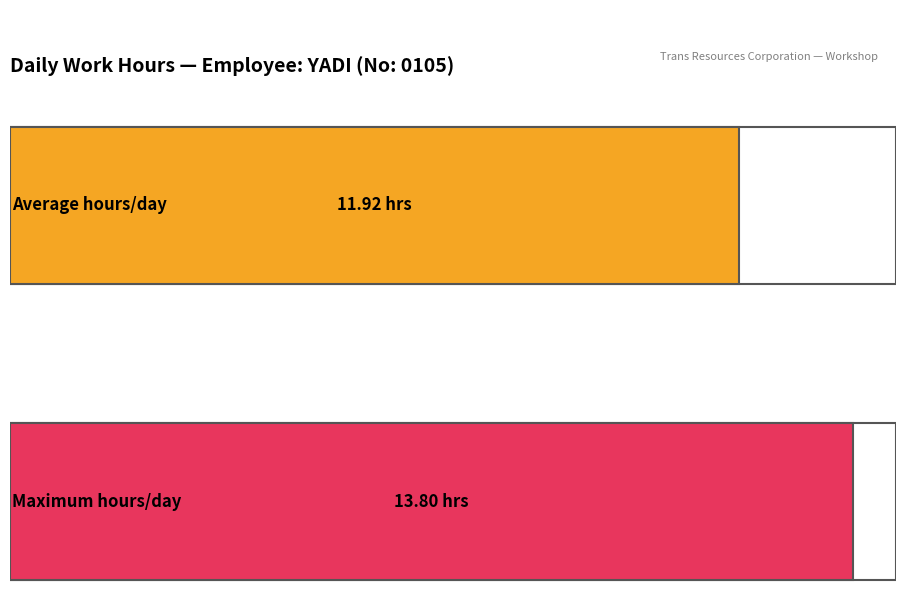

The value at 5 is 4.3. True or false?

False